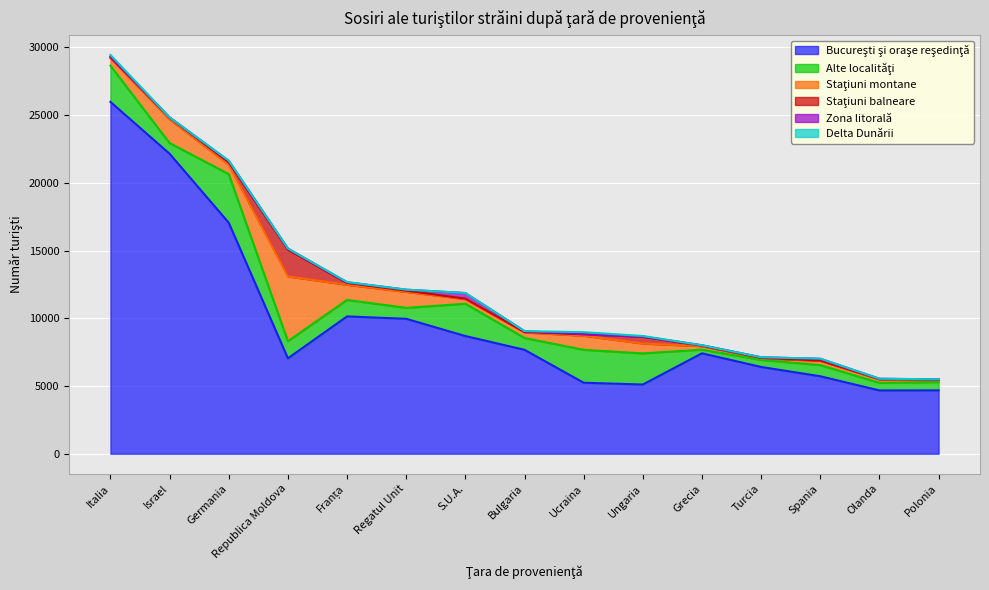

Rank the categories by Delta Dunării value from highest to lowest.

Ucraina, Italia, Ungaria, Germania, Franța, Spania, S.U.A., Republica Moldova, Regatul Unit, Bulgaria, Turcia, Olanda, Polonia, Grecia, Israel